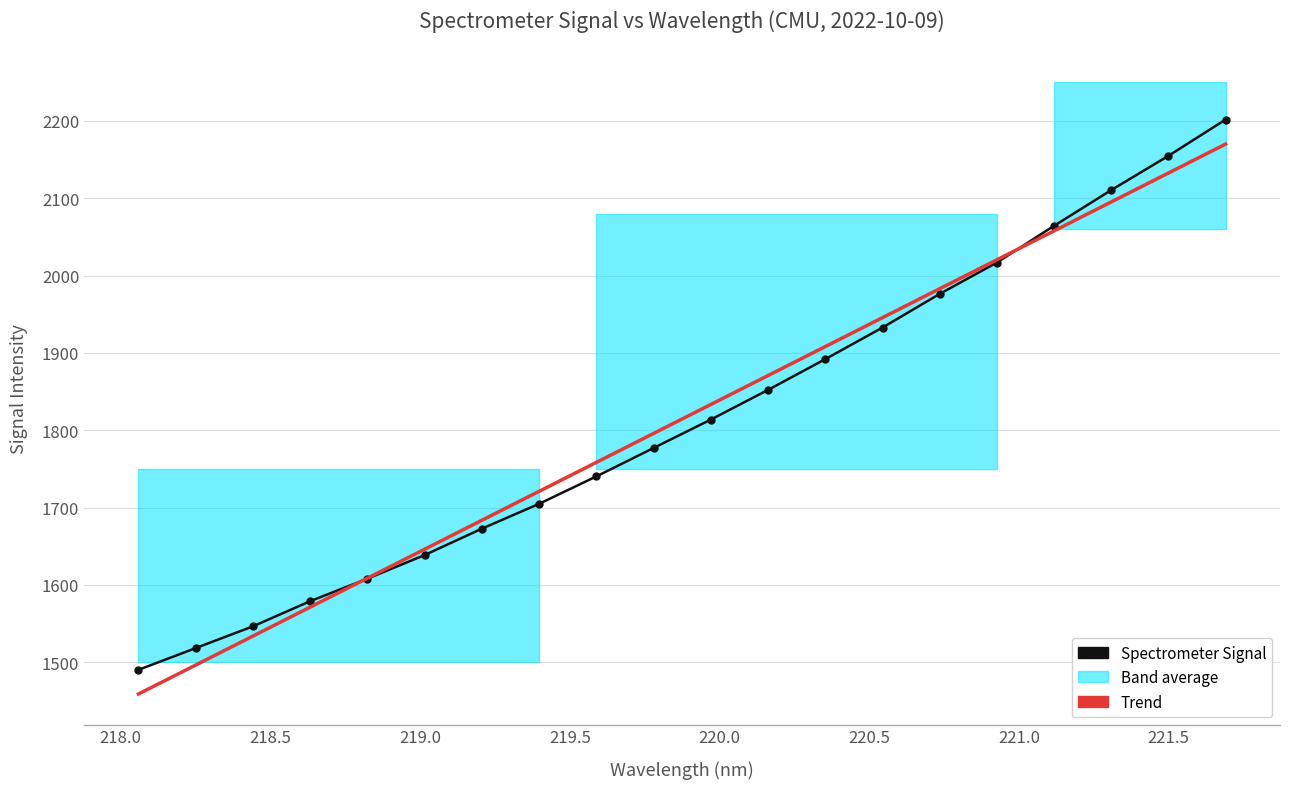

Reading left to right, what are all the values shown in this chart?

Spectrometer Signal: 1490.3	1518.3	1546.5	1579.0	1608.1	1638.7	1672.8	1705.0	1740.4	1777.1	1813.8	1852.2	1892.0	1932.8	1976.3	2016.9	2064.4	2110.6	2154.9	2201.8
Trend: 1459.0	1496.4	1533.9	1571.3	1608.8	1646.2	1683.6	1721.1	1758.5	1795.9	1833.4	1870.8	1908.2	1945.6	1983.0	2020.4	2057.8	2095.2	2132.6	2170.0